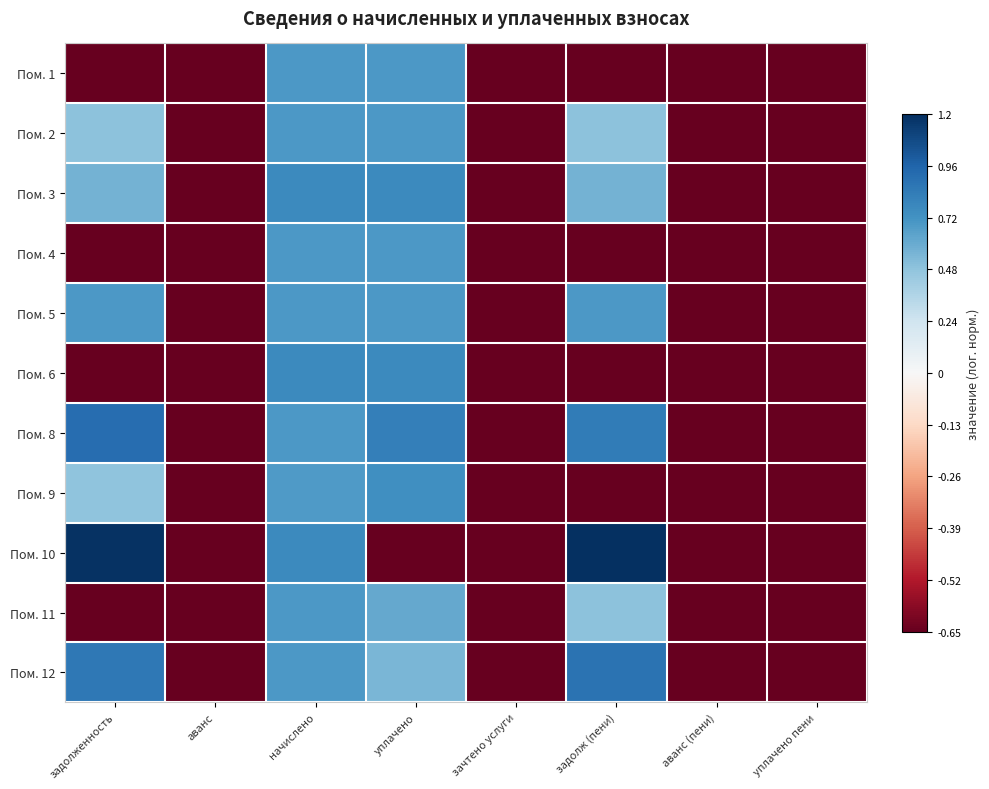

How many series are shown in this chart?

11